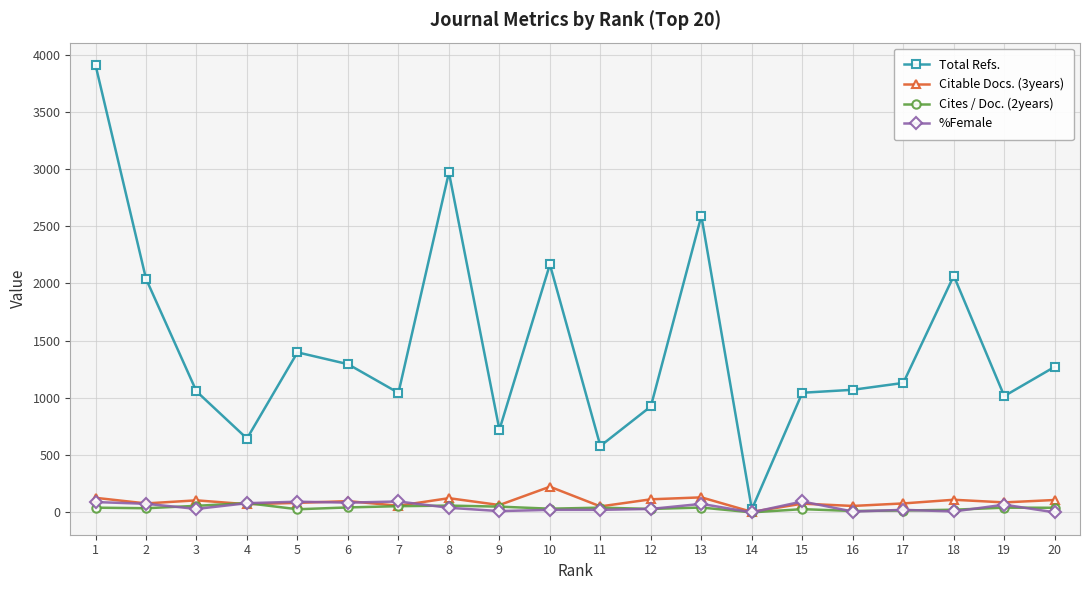

The value of Total Refs. at 5 is 1398. True or false?

True